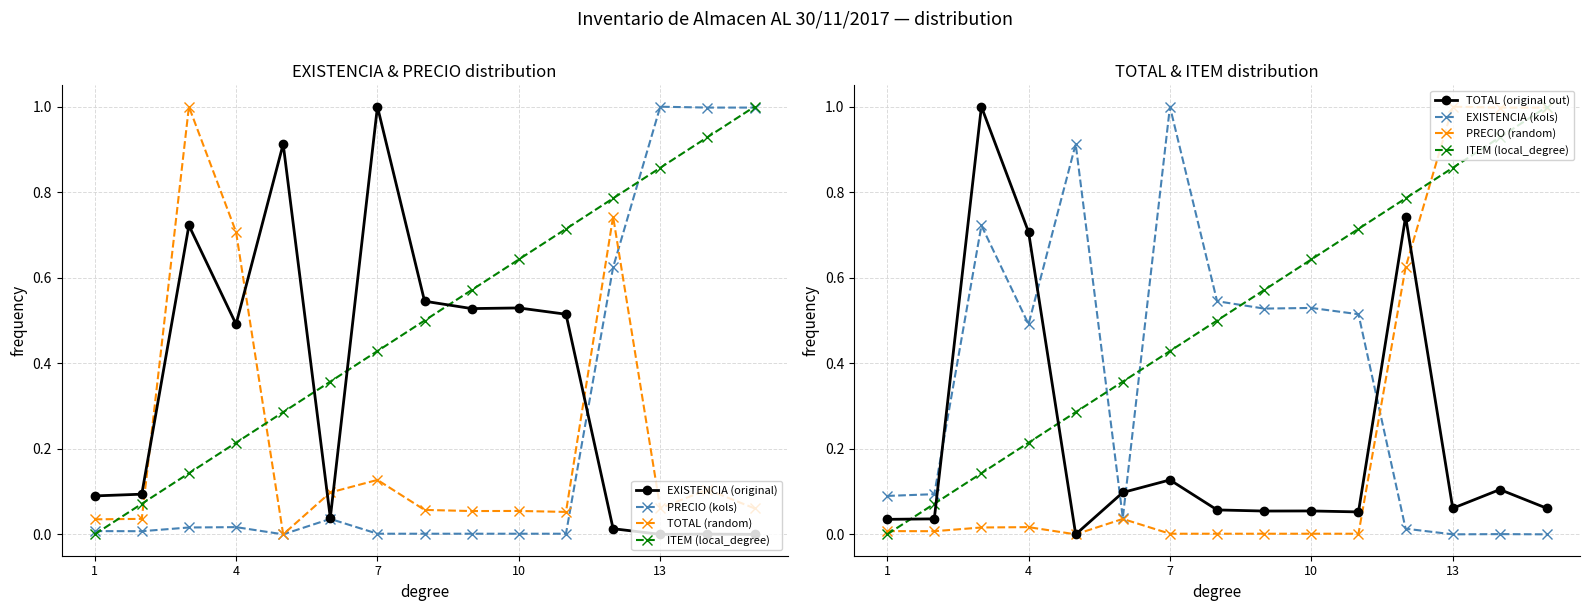

What is the total value across all series at 13?

1.9